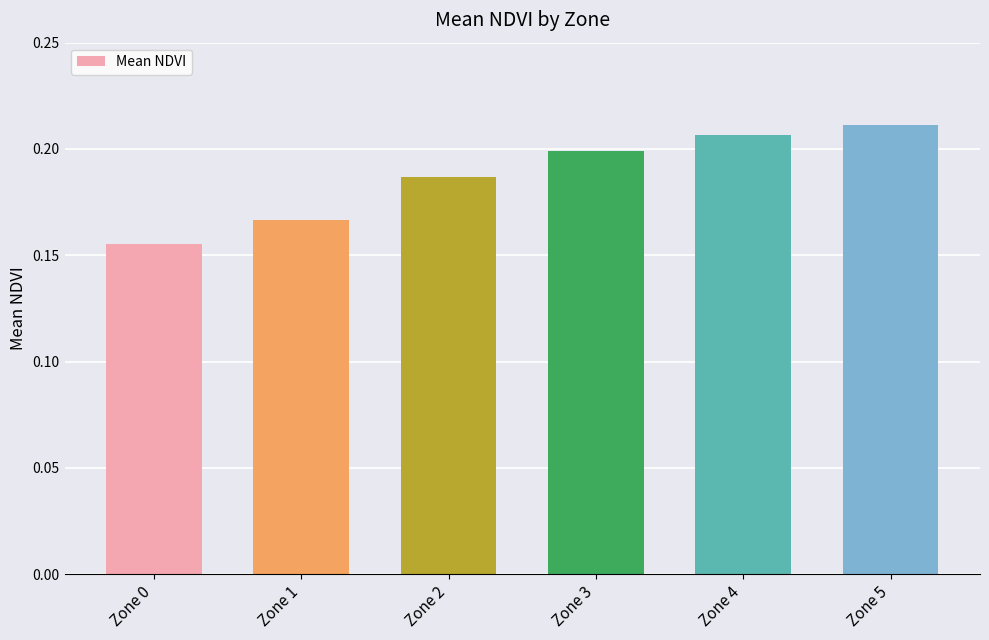

At which category does the chart reach its peak across all series?

Zone 5